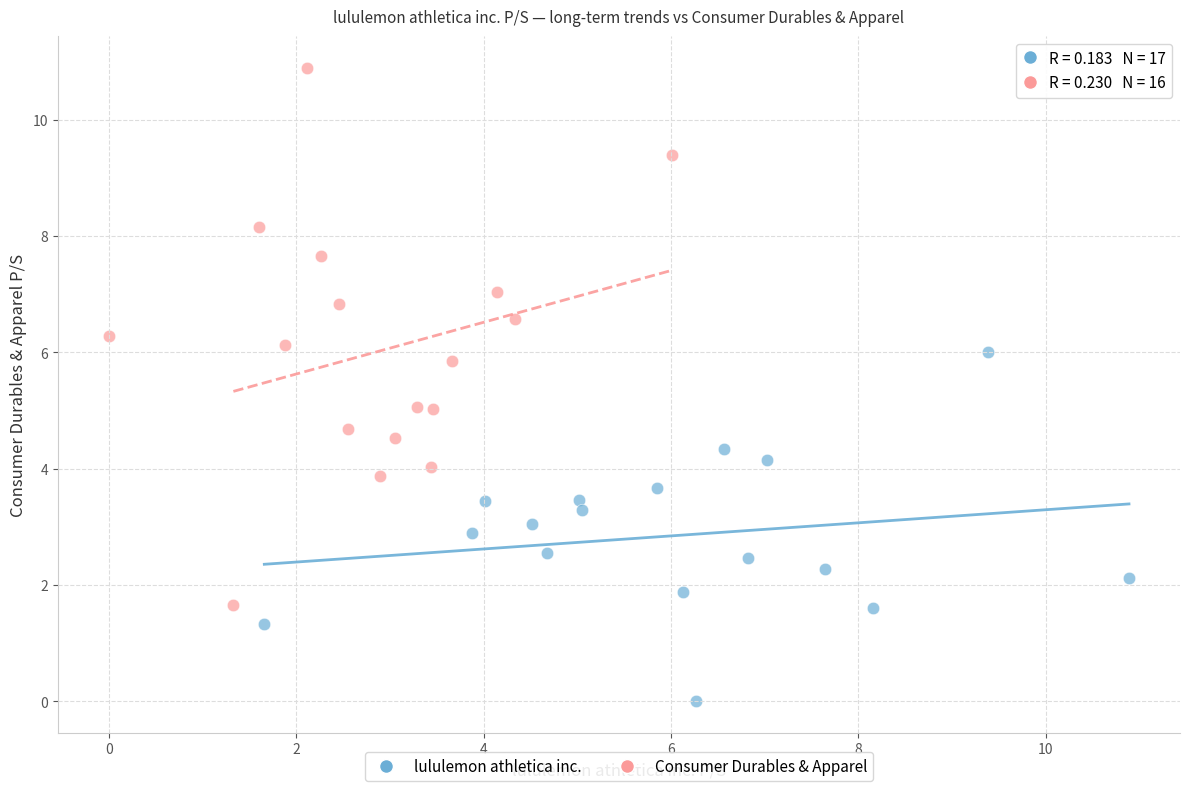

Which series has the widest spread of Y values?

Consumer Durables & Apparel